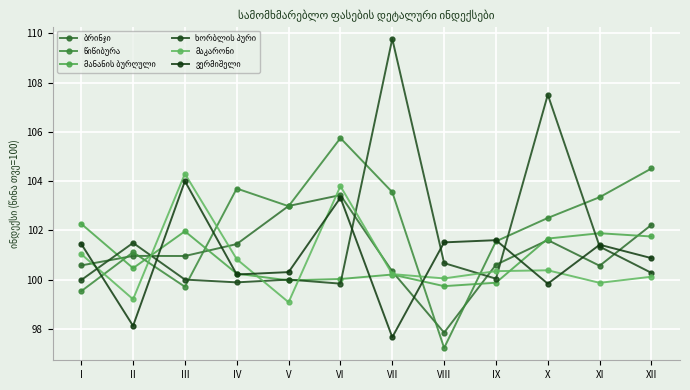

Which series changed the most between II and IX?

ვერმიშელი